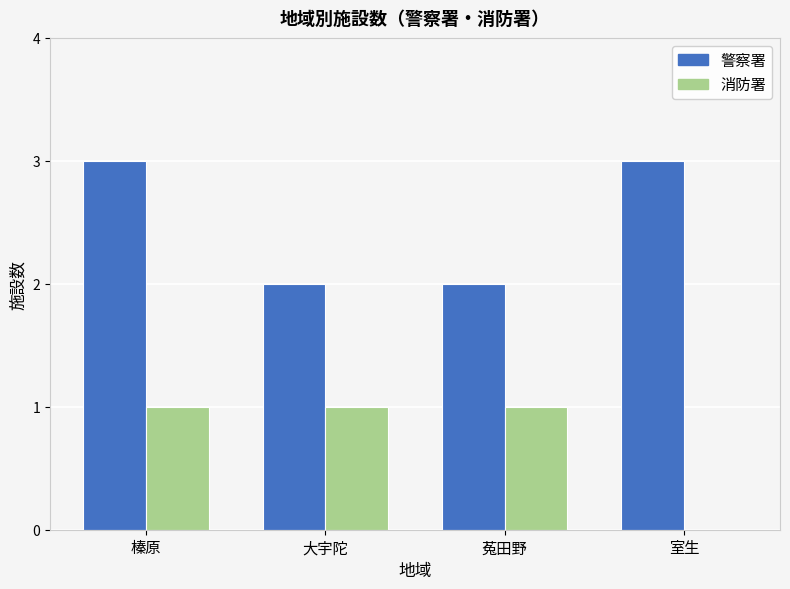

Reading right to left, extract all data points from this chart.

警察署: 3	2	2	3
消防署: 0	1	1	1